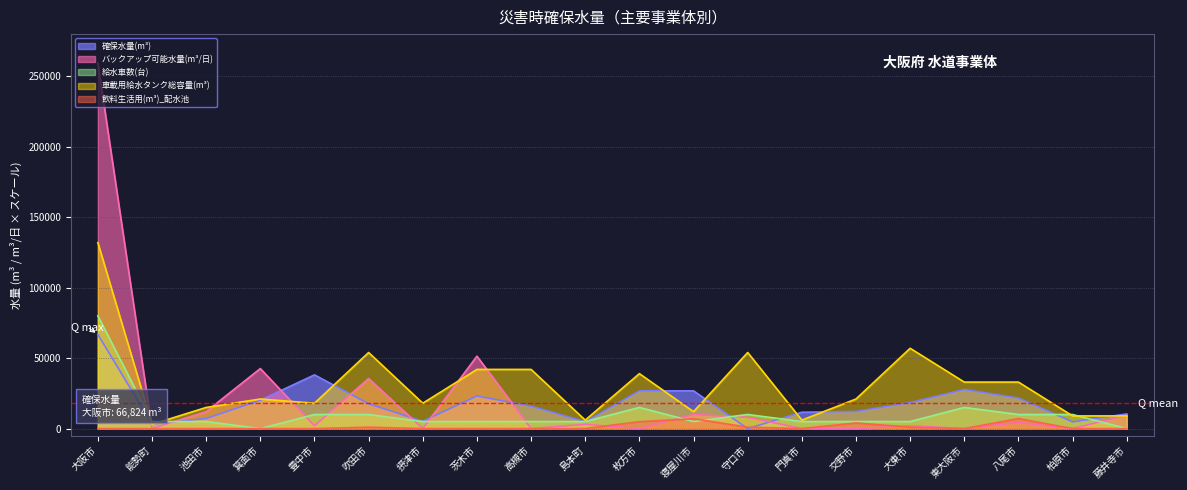

Is the value of 飲料生活用(m³)_配水池 at 大東市 greater than the value of 確保水量(m³) at 東大阪市?

No